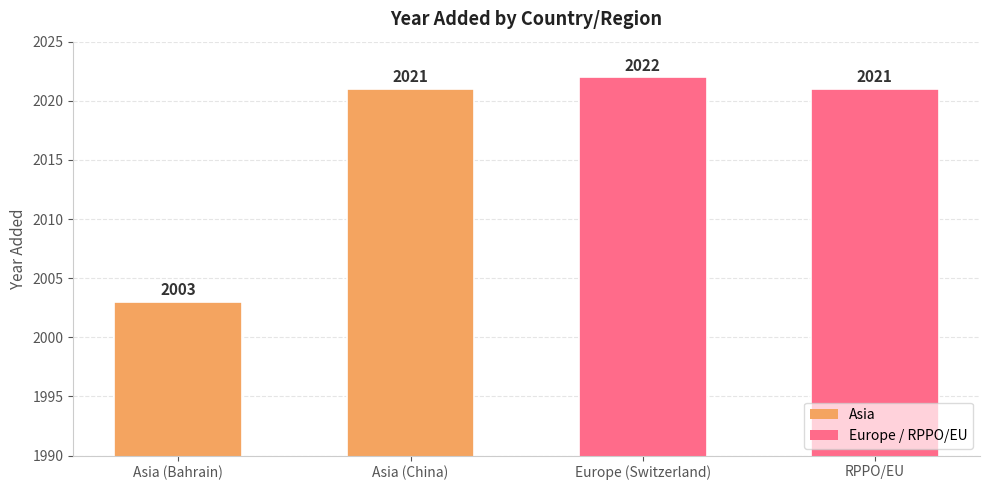

What is the difference between the maximum and minimum values?

19